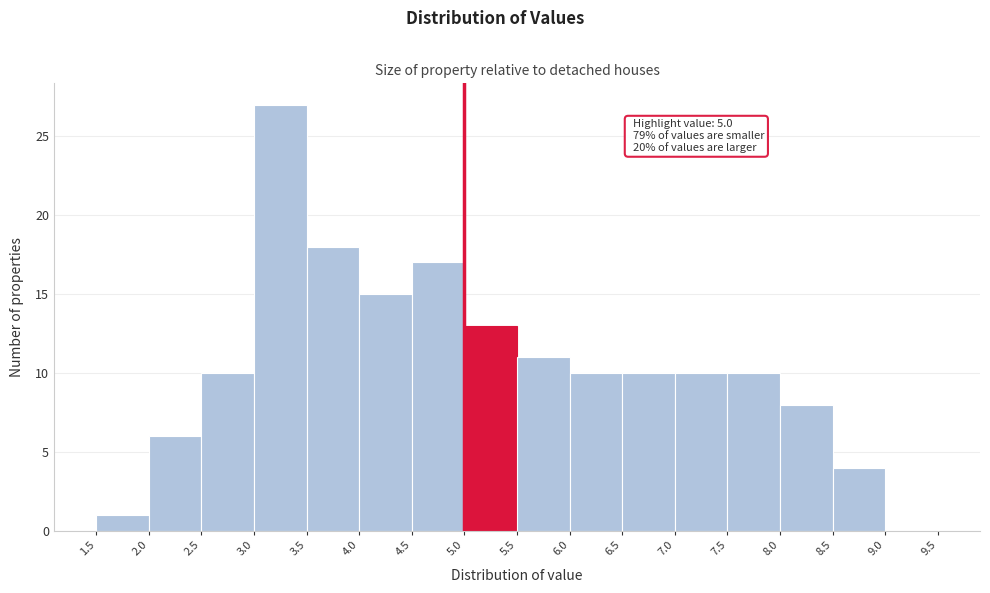

Over which range of the x-axis is the bar tallest?

3.0 to 3.5